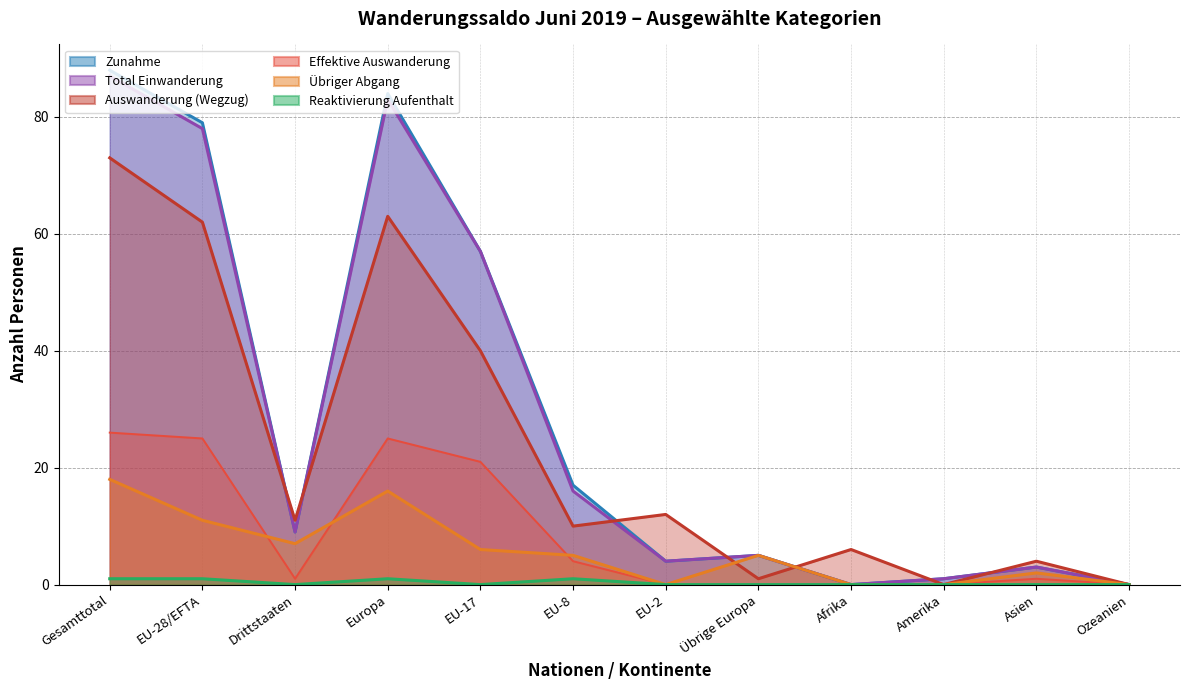

Which series has the largest range (max minus min)?

Zunahme